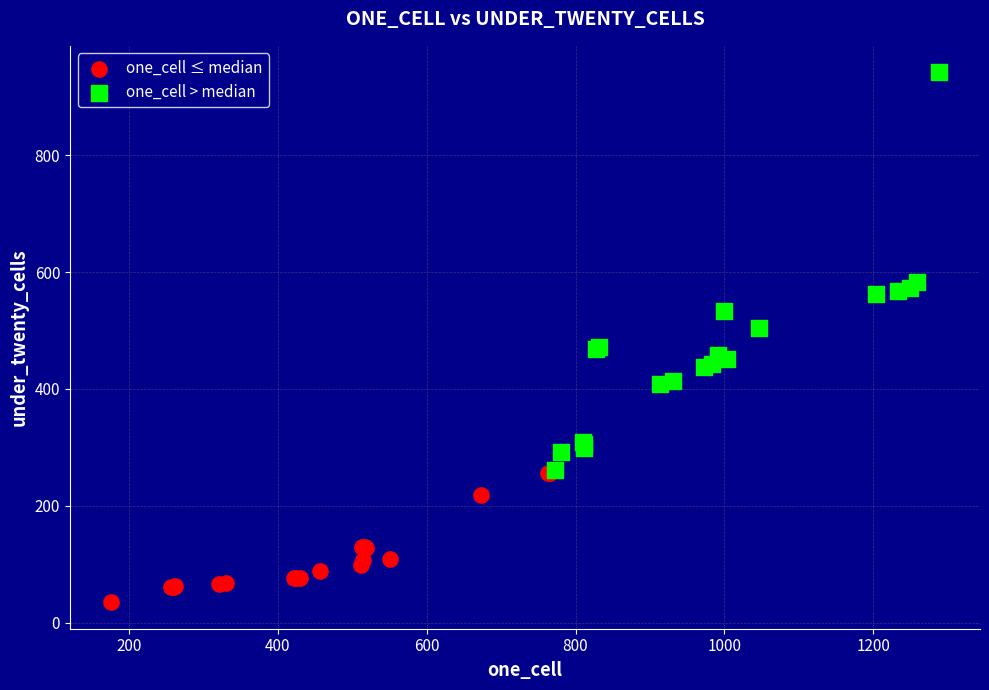

Which series has the widest spread of Y values?

one_cell > median